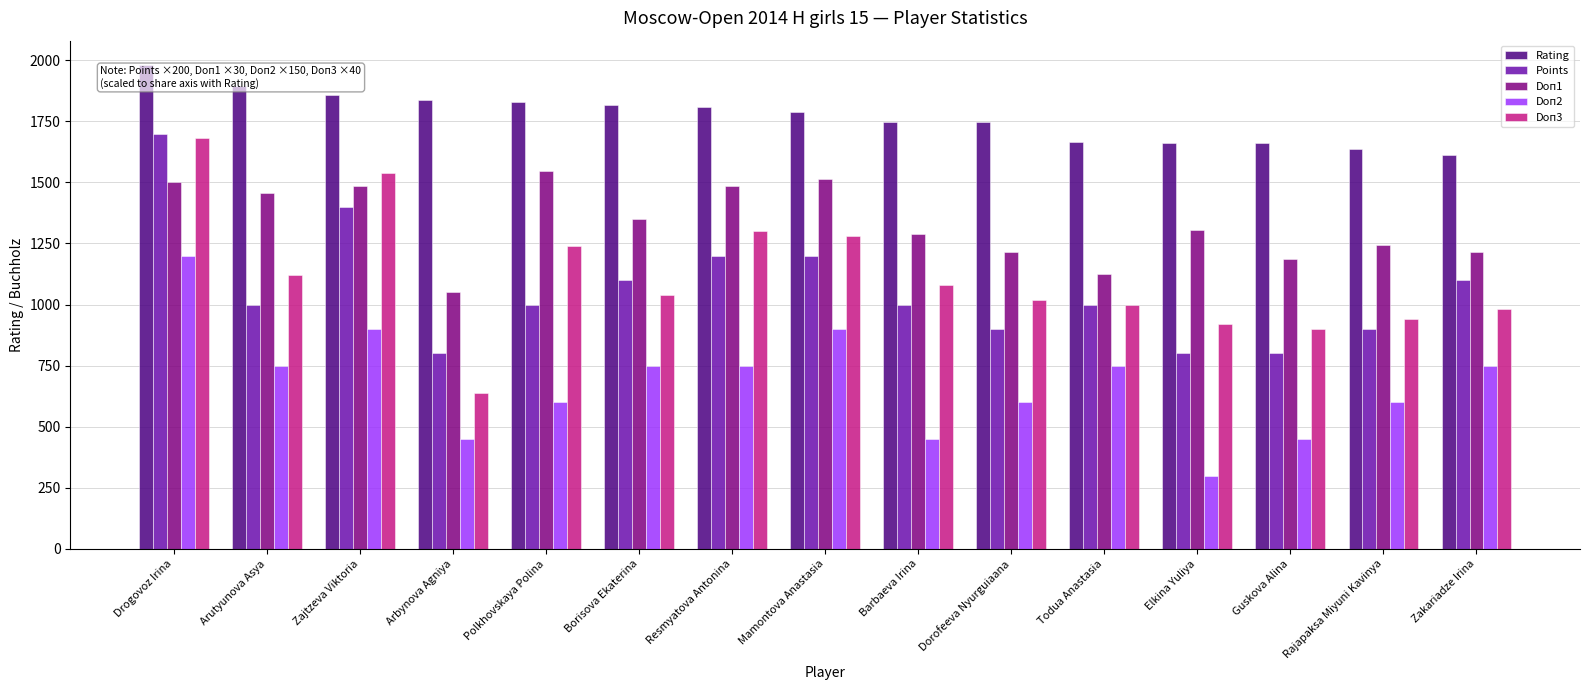

Is it true that Doп3 equals 1020 at Dorofeeva Nyurguiaana?

True